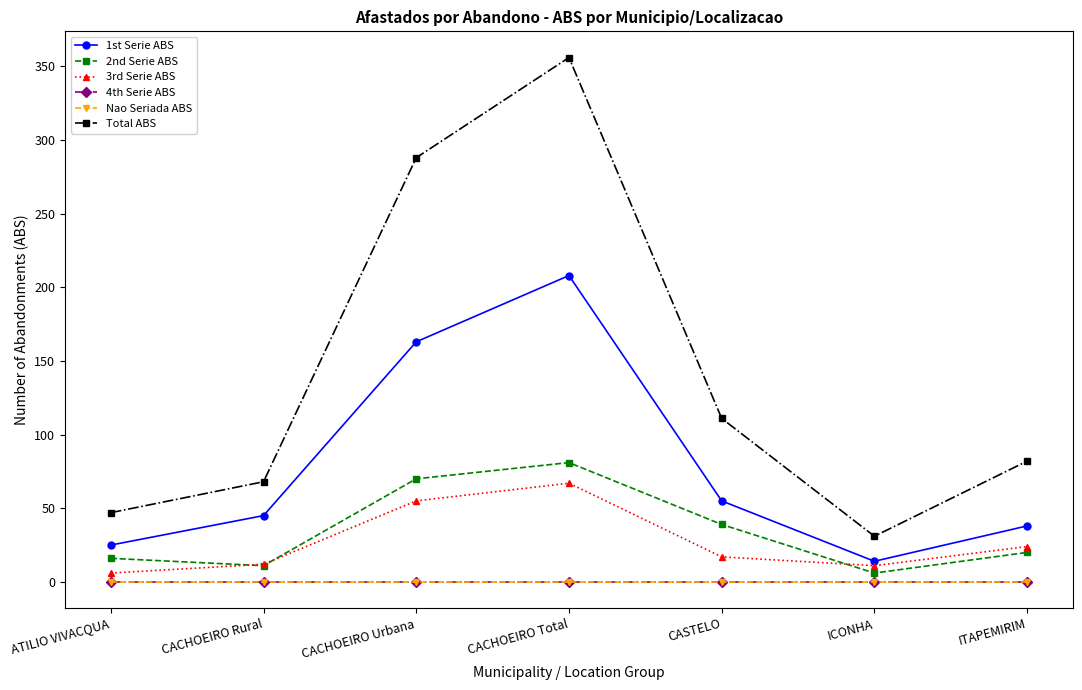

Count the number of data series in this chart.

6